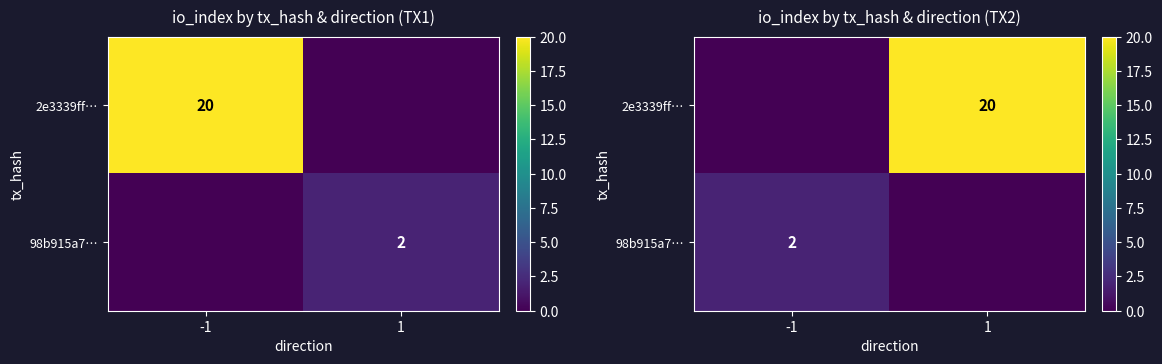

At which label does 98b915a7… reach its peak?

-1